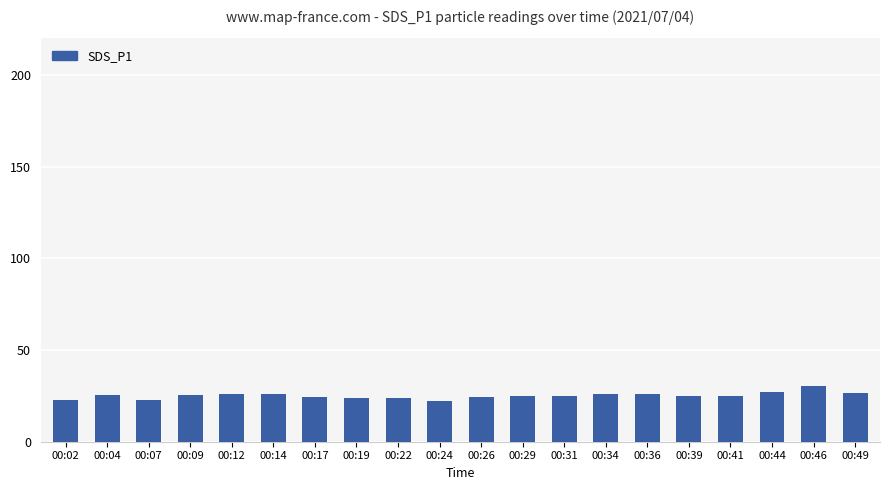

What is the difference between the second highest and minimum values?

5.1